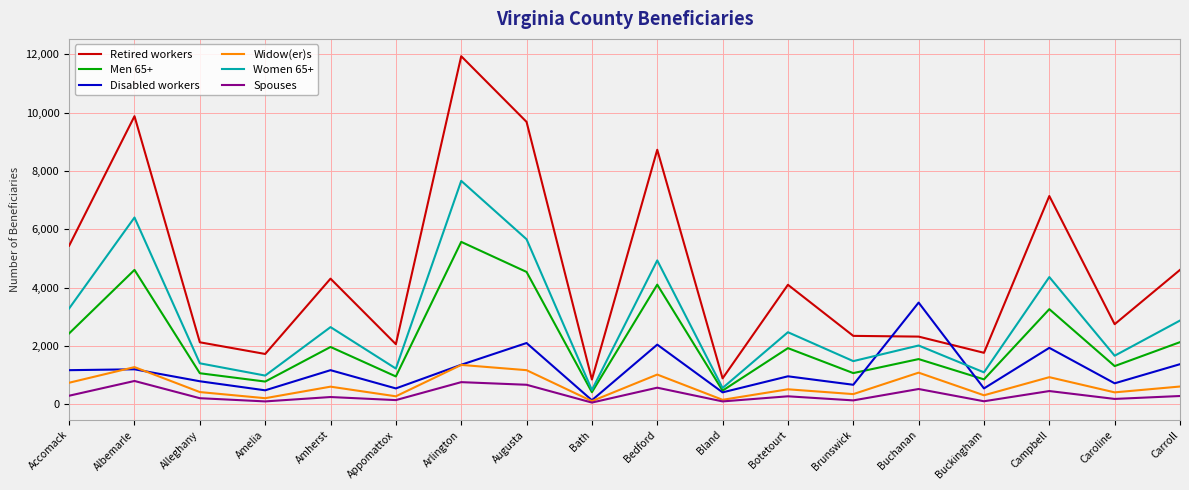

Is it true that Disabled workers equals 1259 at Alleghany?

False